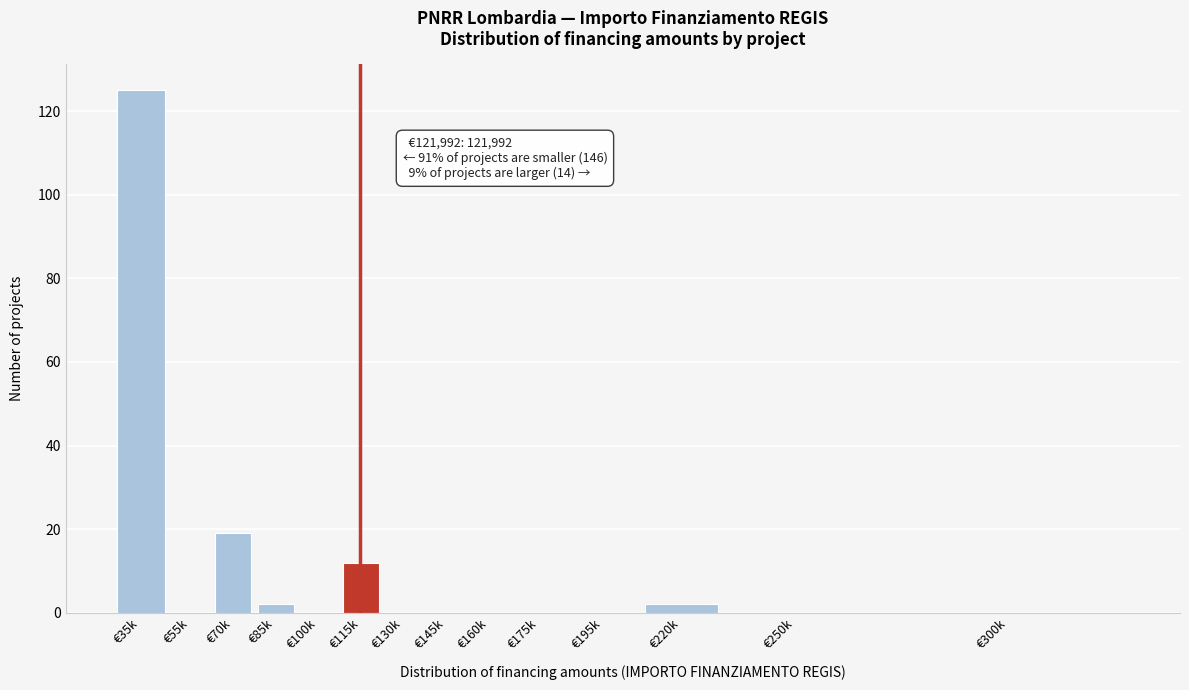

Reading left to right, list all the values displayed in this chart.

€35k=125	€55k=0	€70k=19	€85k=2	€100k=0	€115k=12	€130k=0	€145k=0	€160k=0	€175k=0	€195k=0	€220k=2	€250k=0	€300k=0